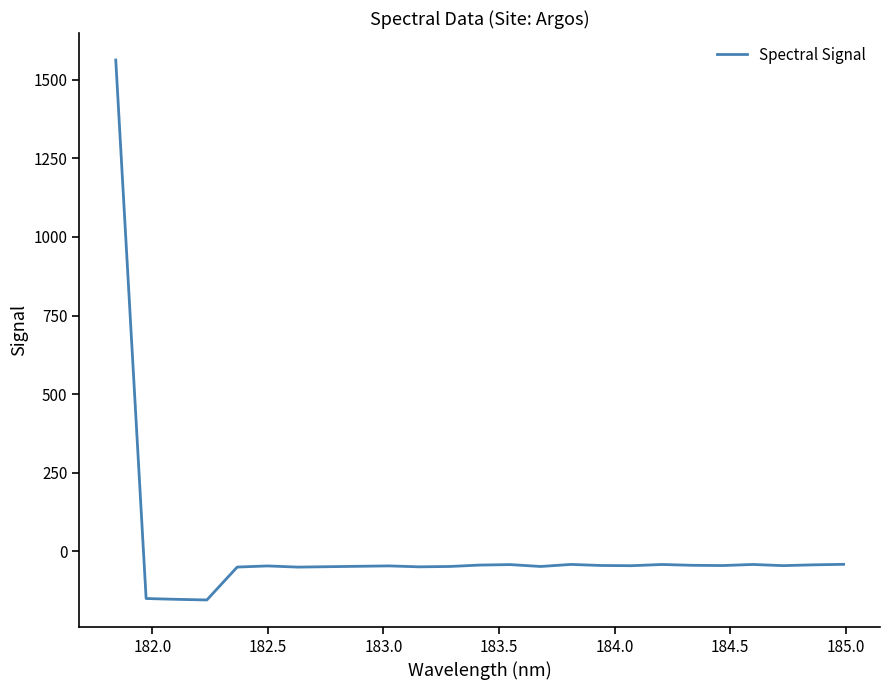

What is the smallest value displayed?

-154.6